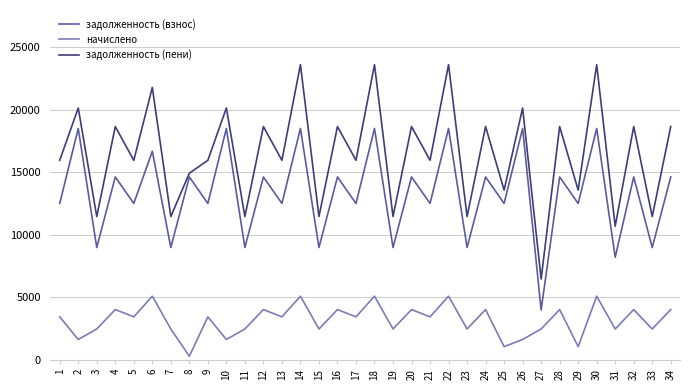

What is the average value of the задолженность (пени) series?

16519.1